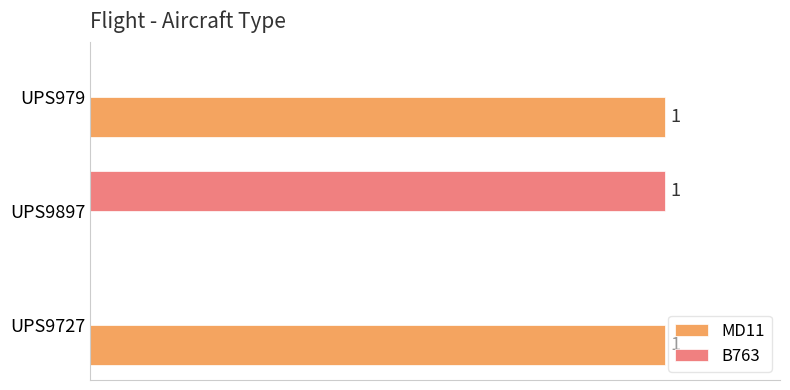

Which series has the largest total across all categories?

MD11